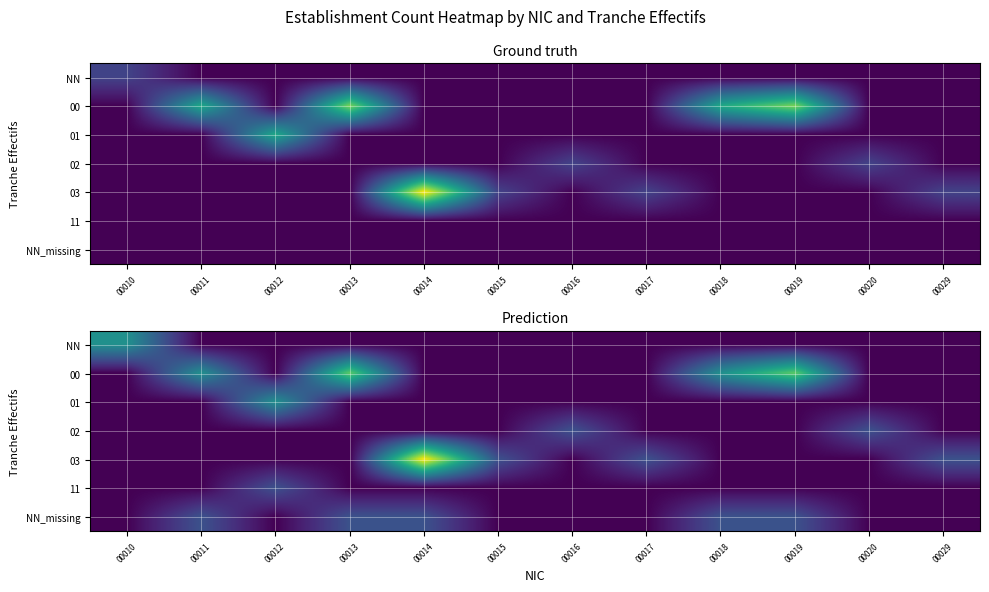

What is the spread (max minus min) of values at 00020?

1